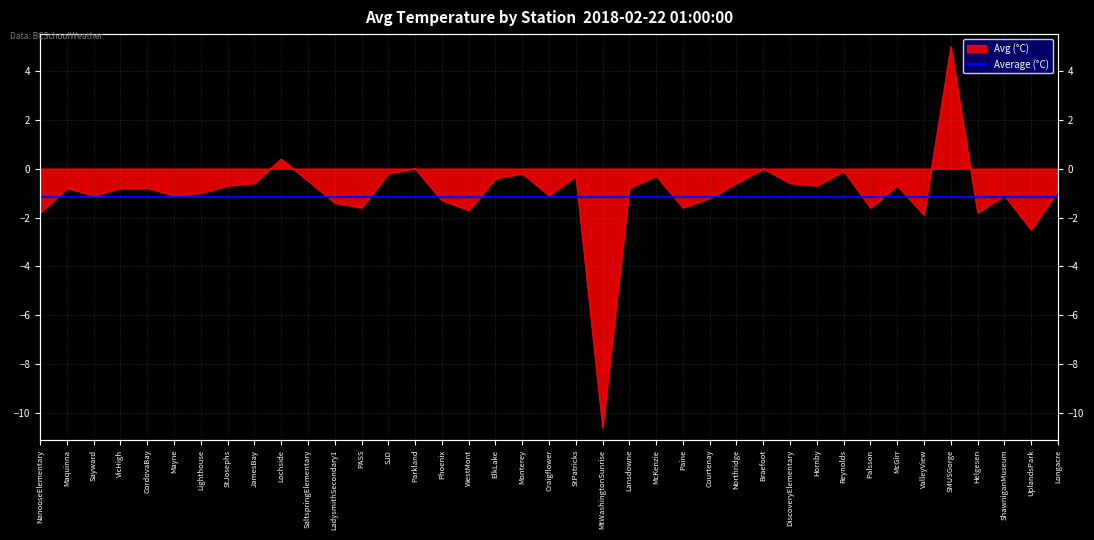

What is the value of the 13th point from the left?

-1.6